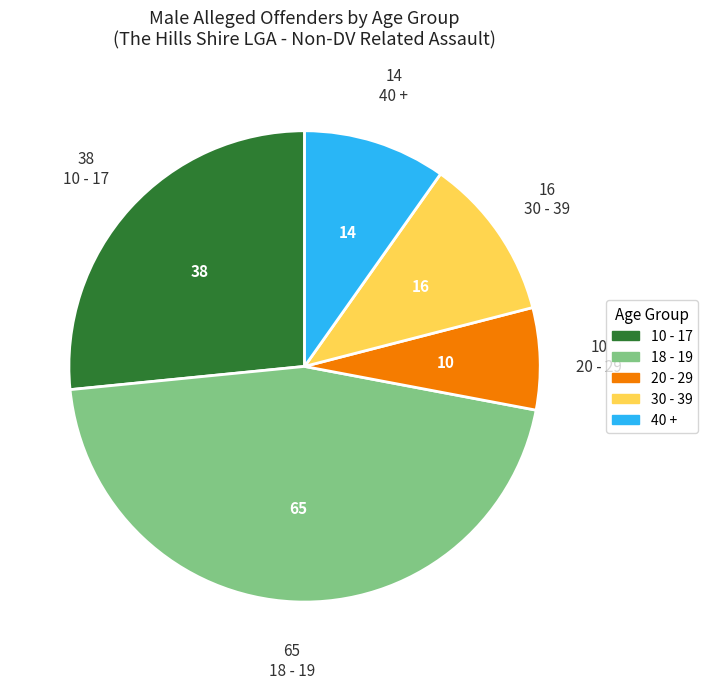

Combined, do 30 - 39 and 10 - 17 account for over 50%?

No